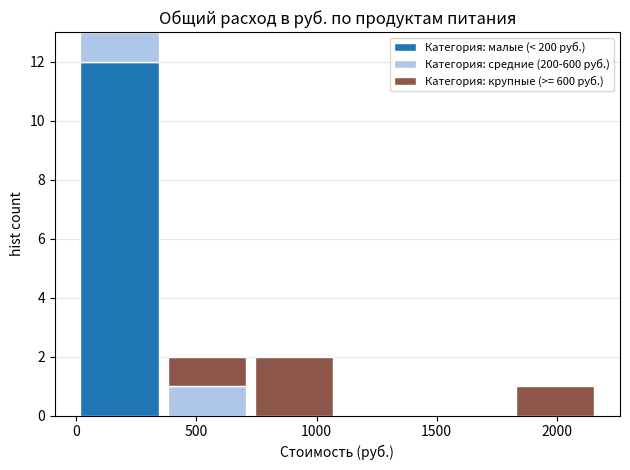

Reading left to right, transcribe this chart: for each stacked bar, give the range it covers on the x-axis and its total height. Neither the bar edges nor the heights are printed on the chart, so give them approximately, as read against the axes.

0 to 350: 13
350 to 700: 2
700 to 1100: 2
1100 to 1450: 0
1450 to 1800: 0
1800 to 2150: 1